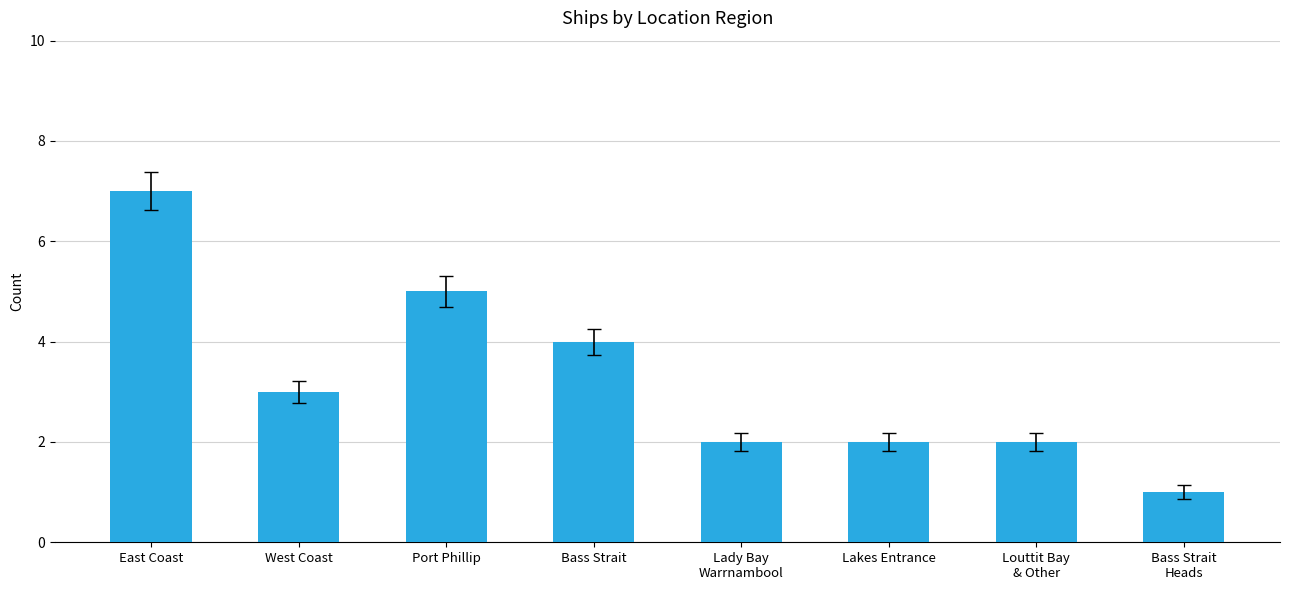

What is the average value?

3